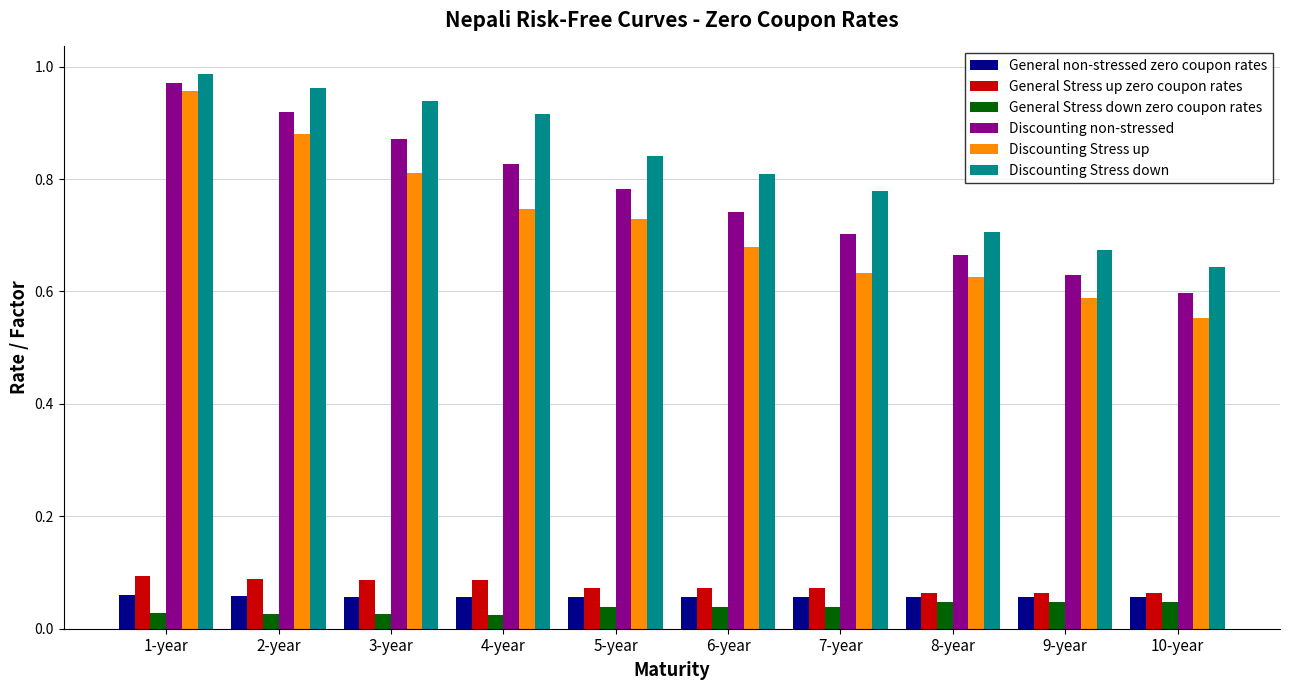

Rank the series by their maximum value, from highest to lowest.

Discounting Stress down, Discounting non-stressed, Discounting Stress up, General Stress up zero coupon rates, General non-stressed zero coupon rates, General Stress down zero coupon rates